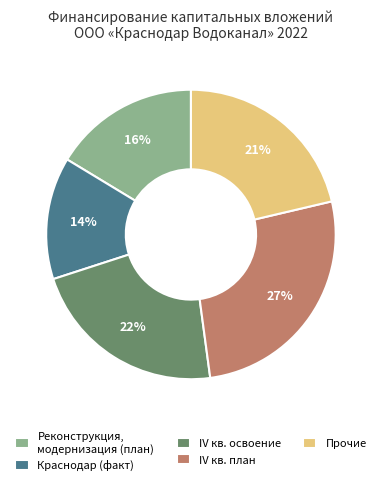

Which category has the smallest portion of the pie?

Краснодар (факт)